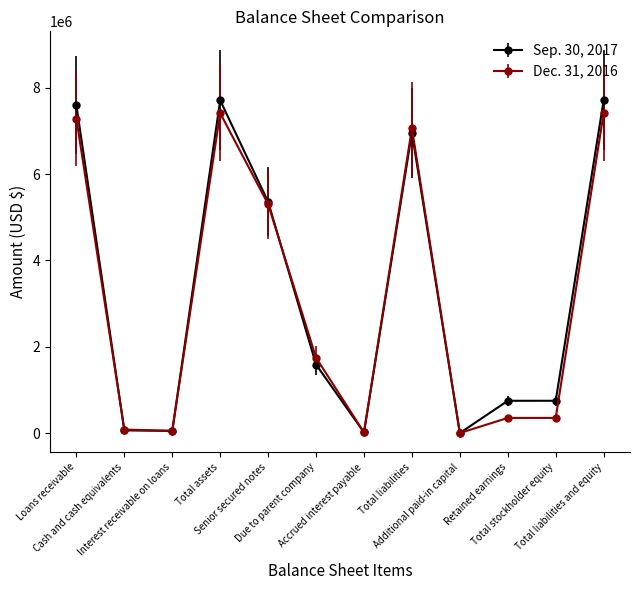

What is the maximum value shown in the chart?

7709324